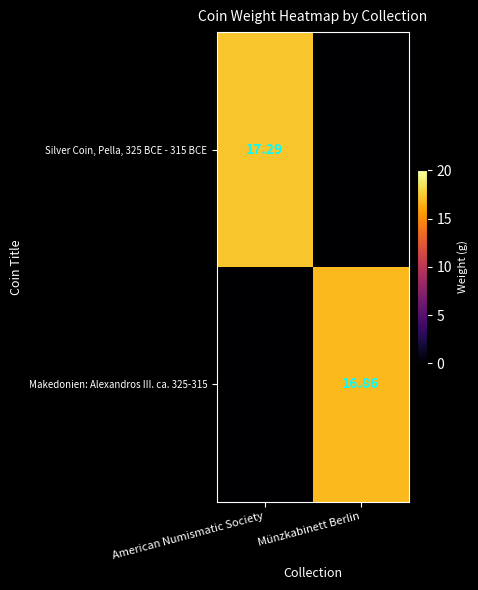

How many data points does each series have?

2